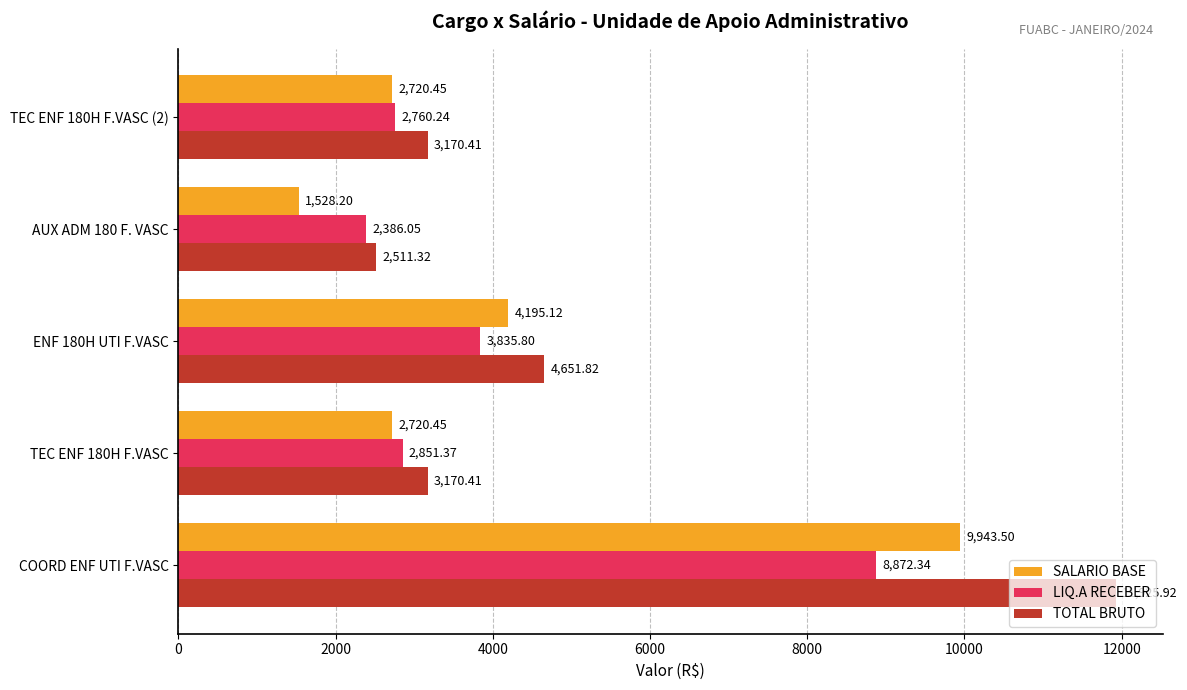

At how many categories does at least one series exceed 3024?

4